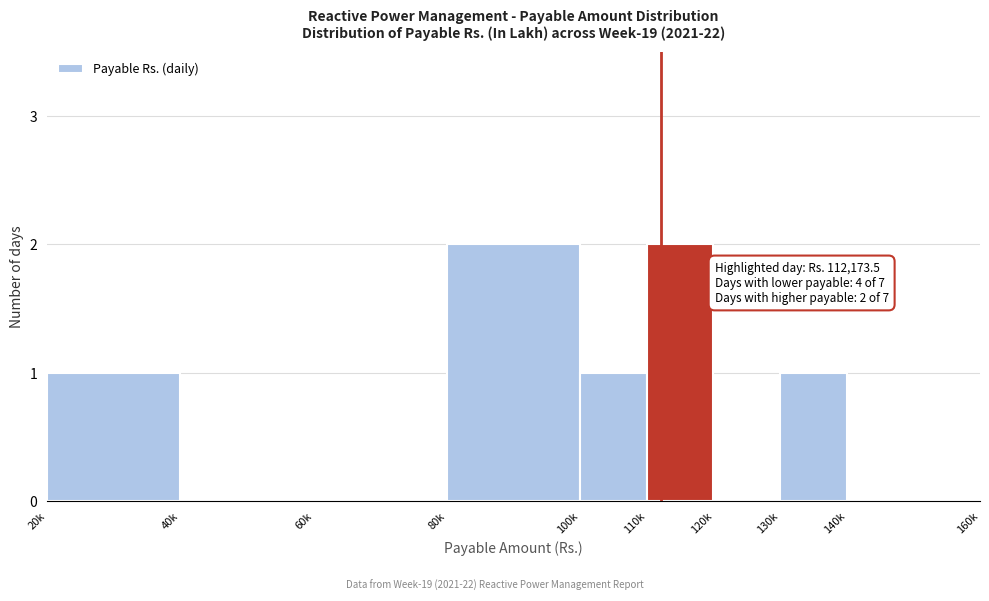

Reading right to left, extract all data points from this chart.

140k=0	130k=1	120k=0	110k=2	100k=1	80k=2	60k=0	40k=0	20k=1